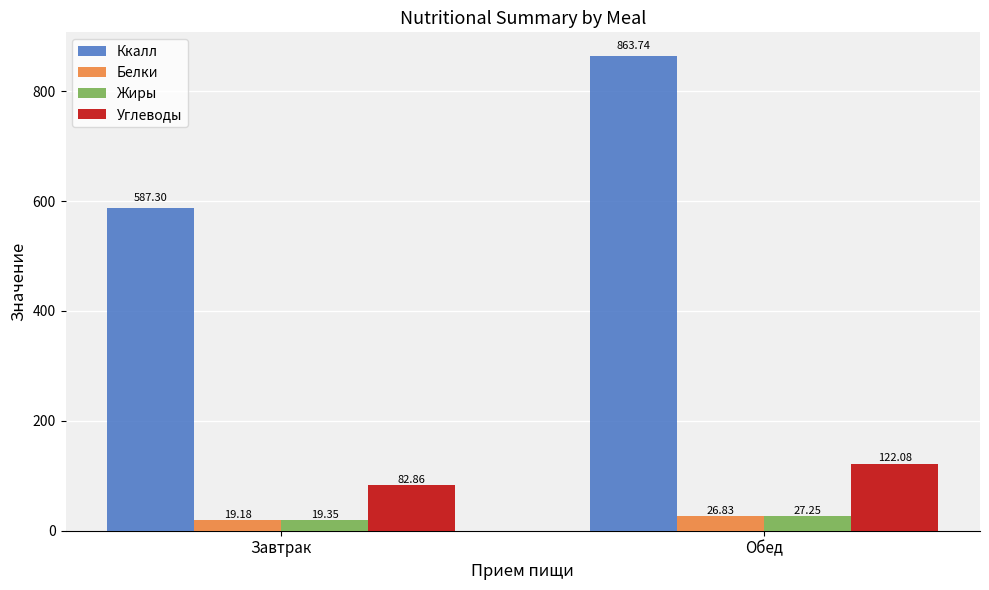

Is the value of Жиры at Завтрак greater than the value of Ккалл at Завтрак?

No